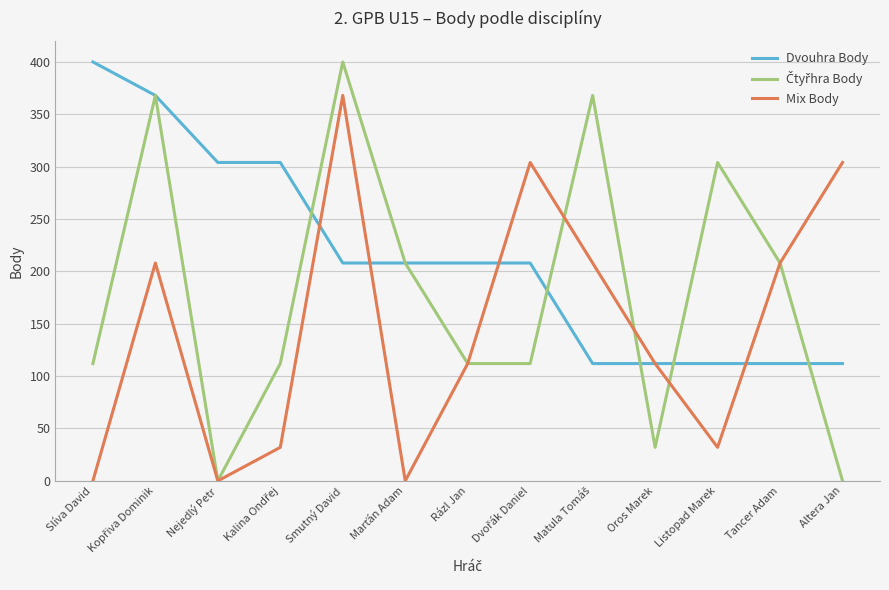

Is this an area chart (filled region under the line)?

No